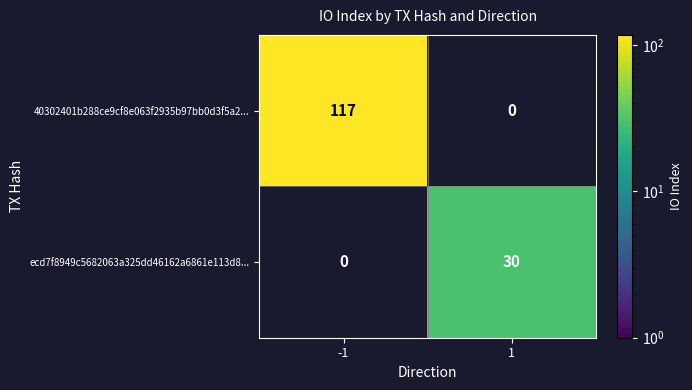

Which category has the lowest value across all series?

1